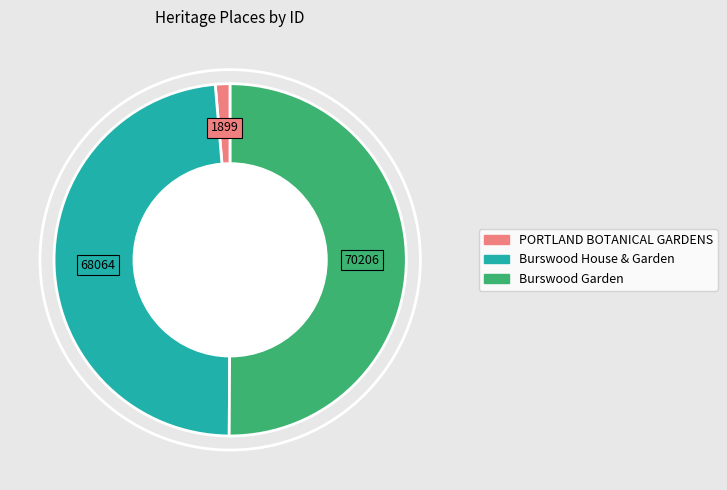

The Burswood House & Garden slice represents 49% of the pie. True or false?

True